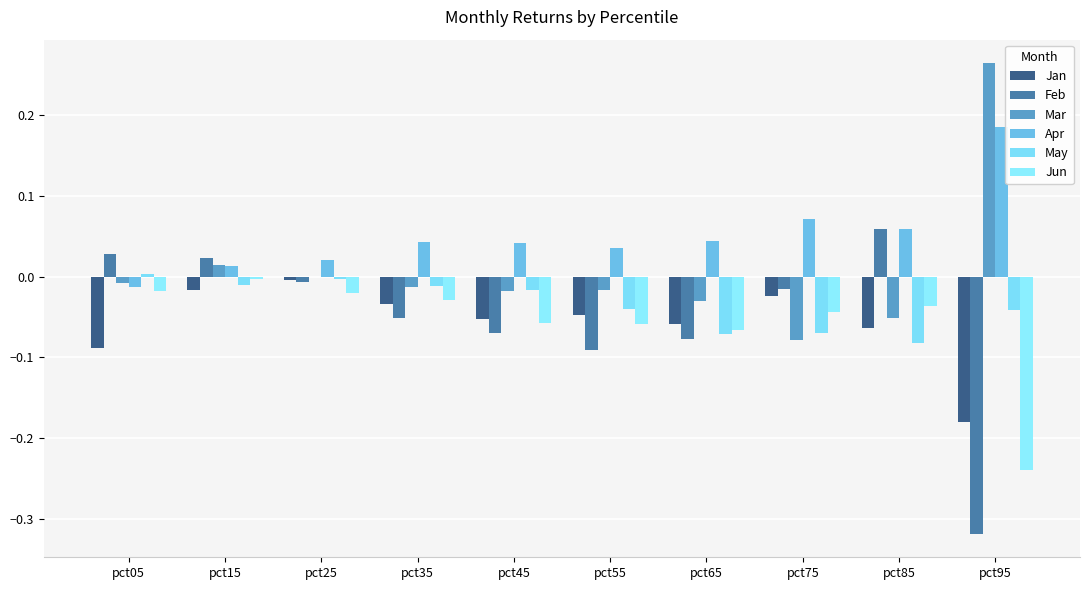

At which category is the sum across all series the highest?

pct15